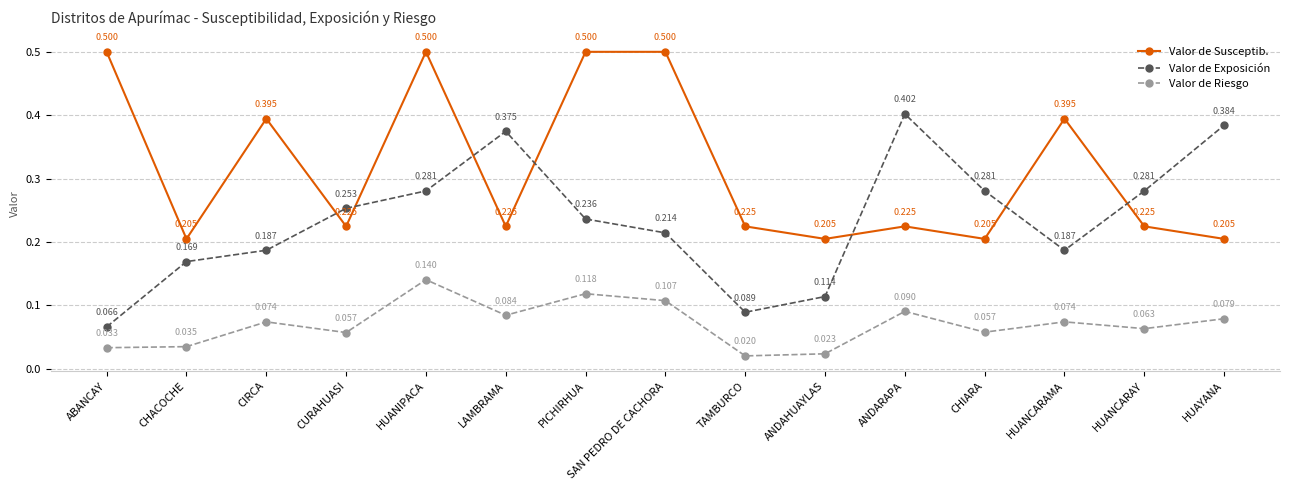

How many lines are shown in the chart?

3